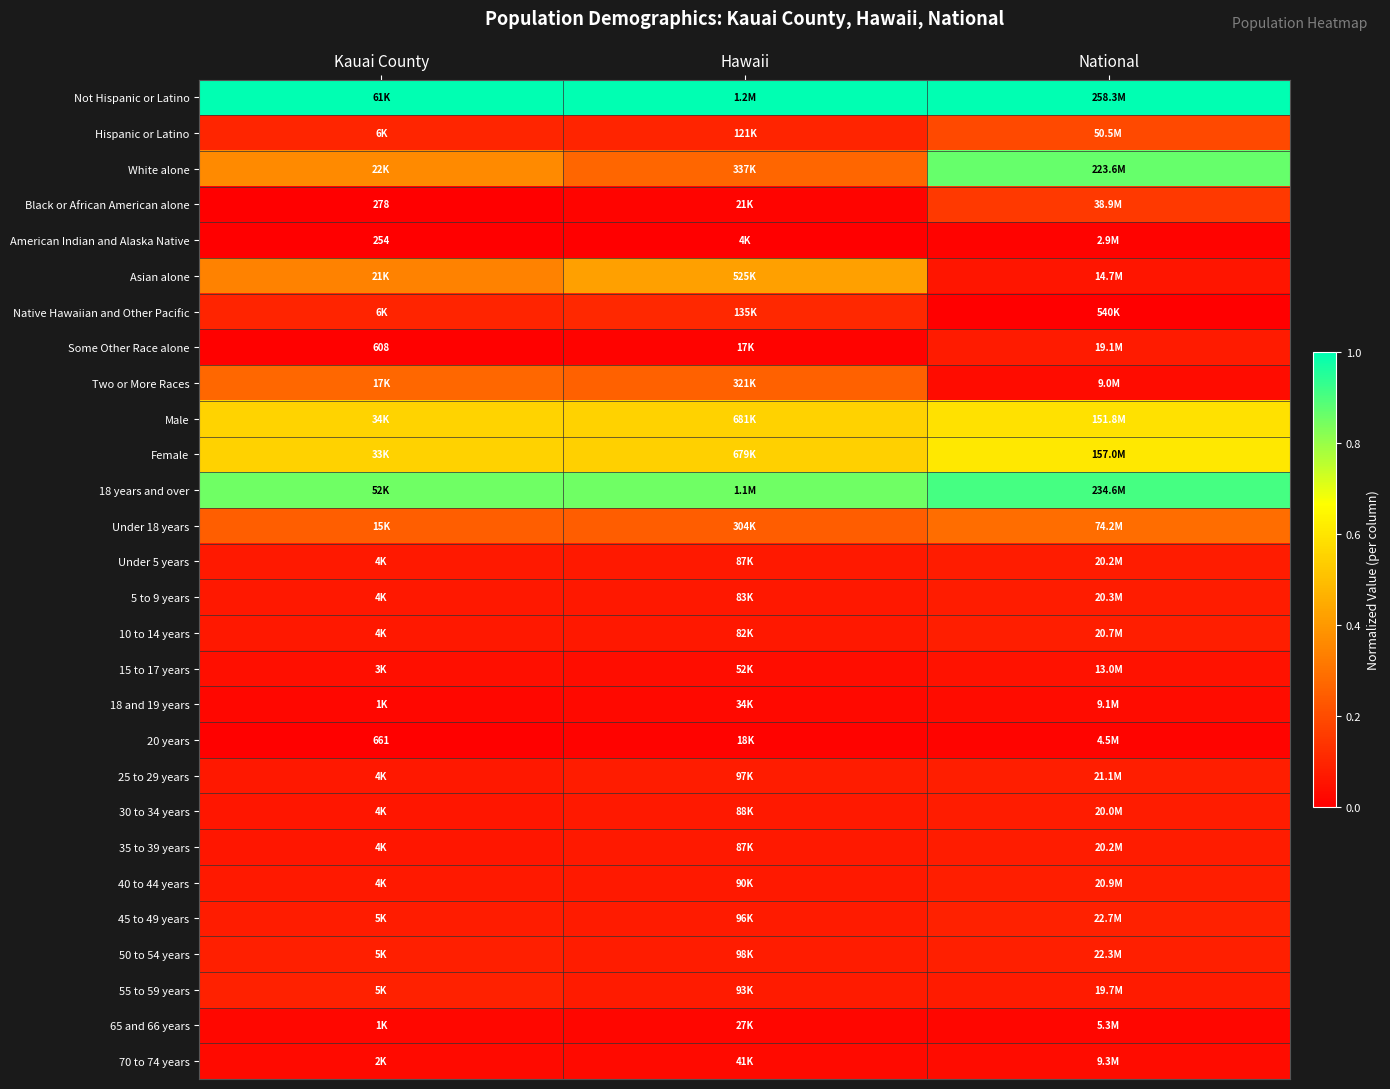

Which has a higher value, Hawaii or National?

National